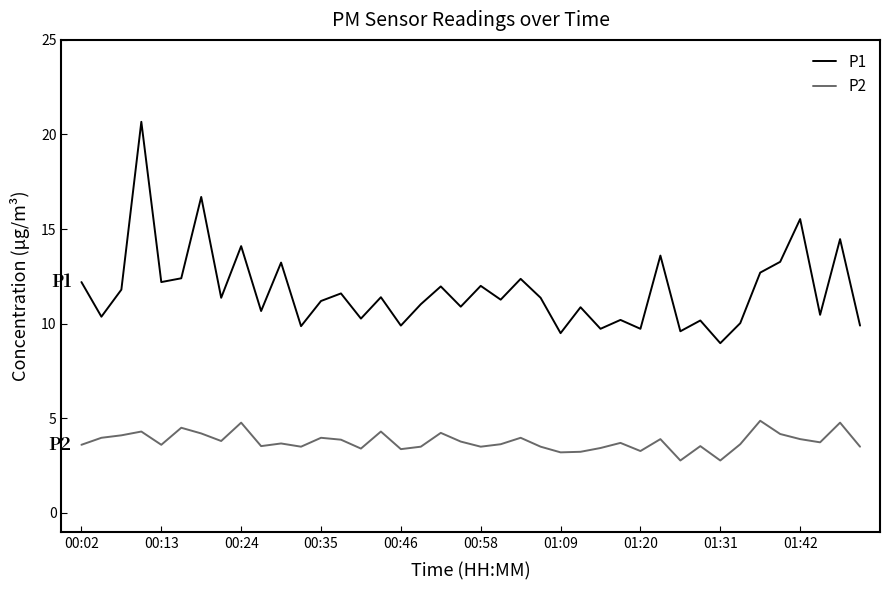

Which series has the largest total across all categories?

P1